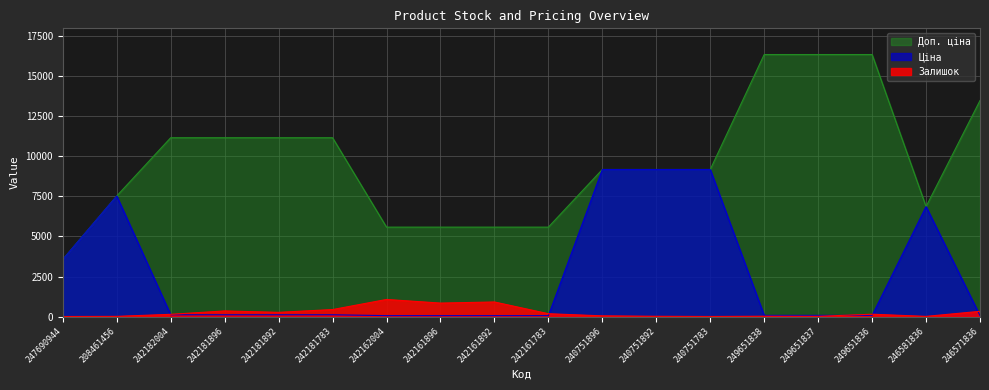

Does the chart have visible grid lines?

Yes